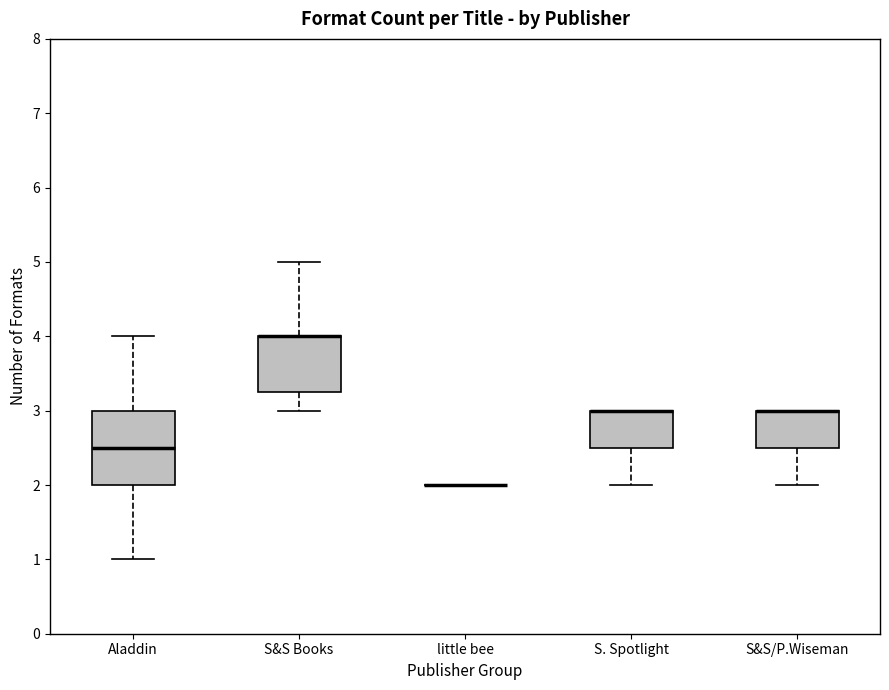

Reading left to right, transcribe this box plot: for each box, give where its median line is, the range the box spans, and where its two whiskers end, as read against the y-axis. The values are not printed on the chart, so give them approximately, as read against the axis.

Aladdin: median 2.5, box 2.0 to 3.0, whiskers 1.0 to 4.0
S&S Books: median 4.0 (drawn on the box's upper edge), box 3.3 to 4.0, whiskers 3.0 to 5.0
little bee: box collapsed to a line at 2.0, whiskers 2.0 to 2.0
S. Spotlight: median 3.0 (drawn on the box's upper edge), box 2.5 to 3.0, whiskers 2.0 to 3.0
S&S/P.Wiseman: median 3.0 (drawn on the box's upper edge), box 2.5 to 3.0, whiskers 2.0 to 3.0